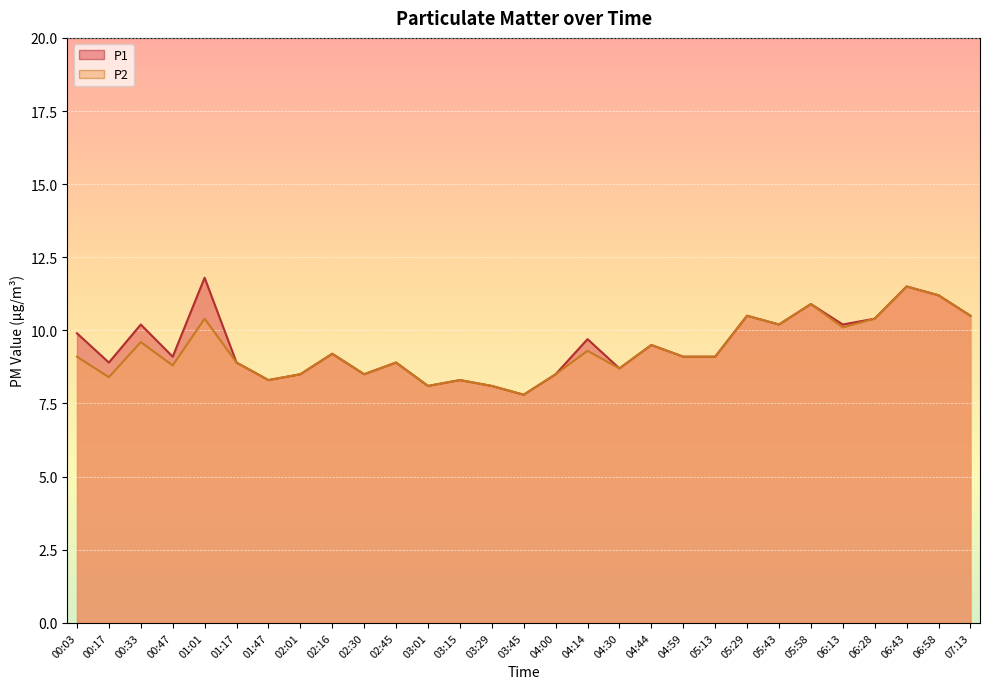

How many interior local peaks does the P2 series have?

10